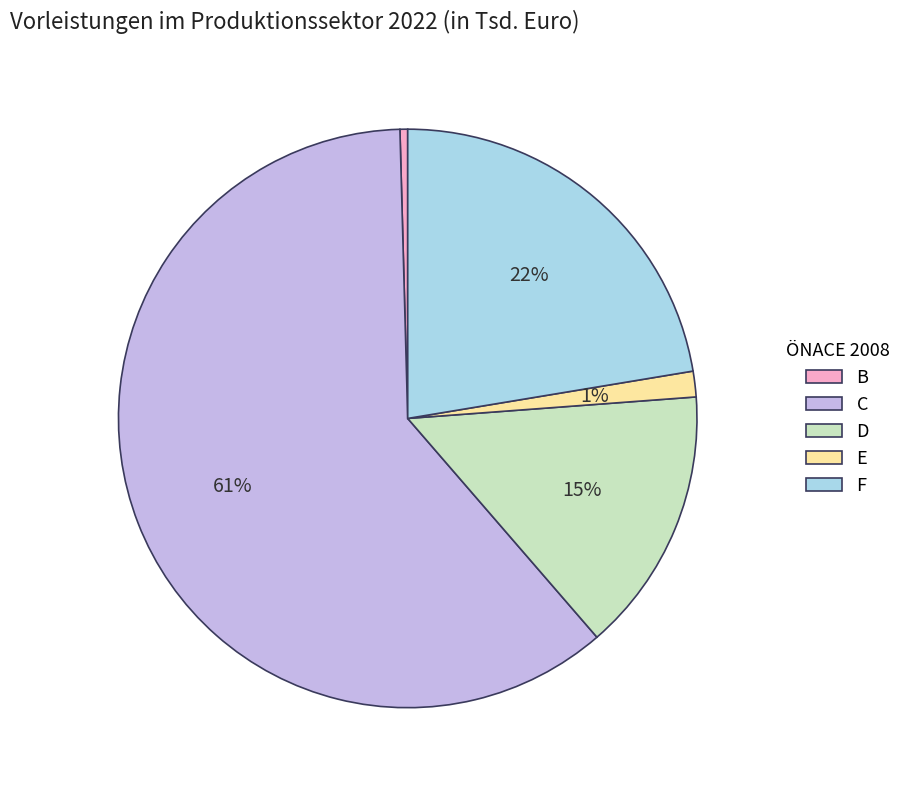

Combined, do F and E account for over 50%?

No